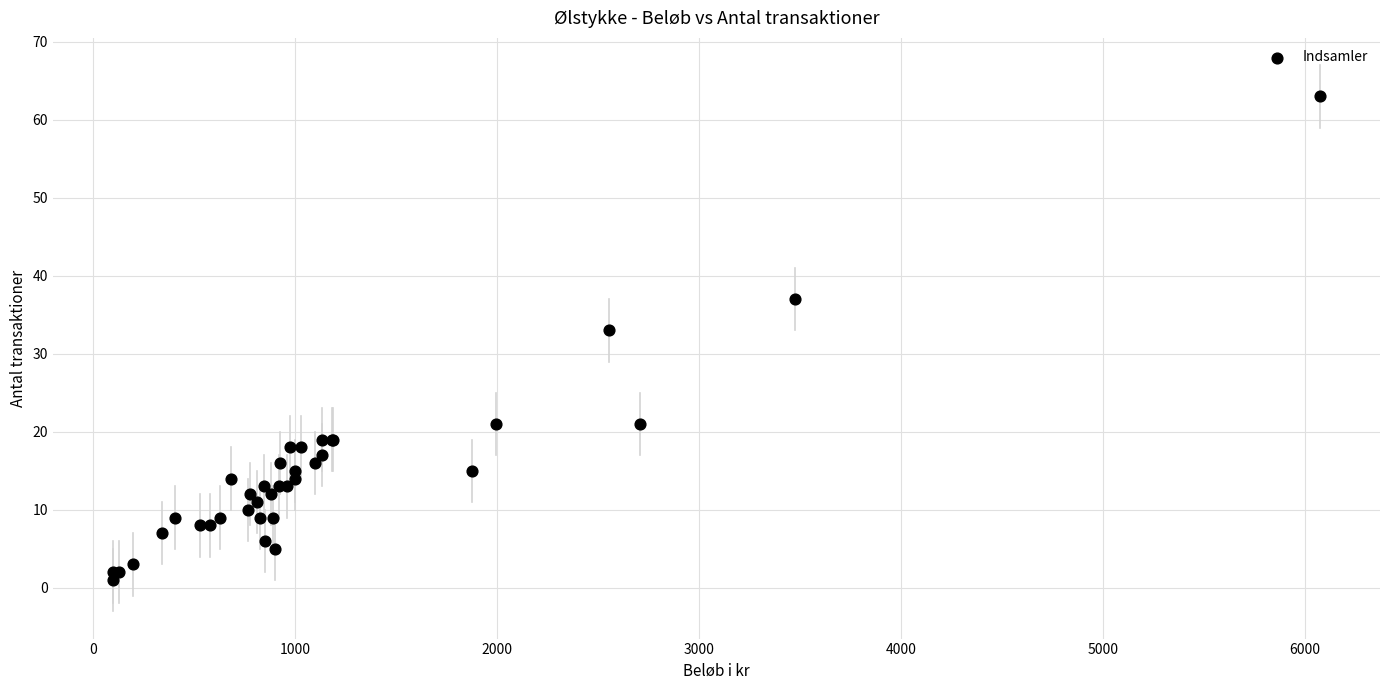

What Y value in the scatter plot is closest to 32?

33